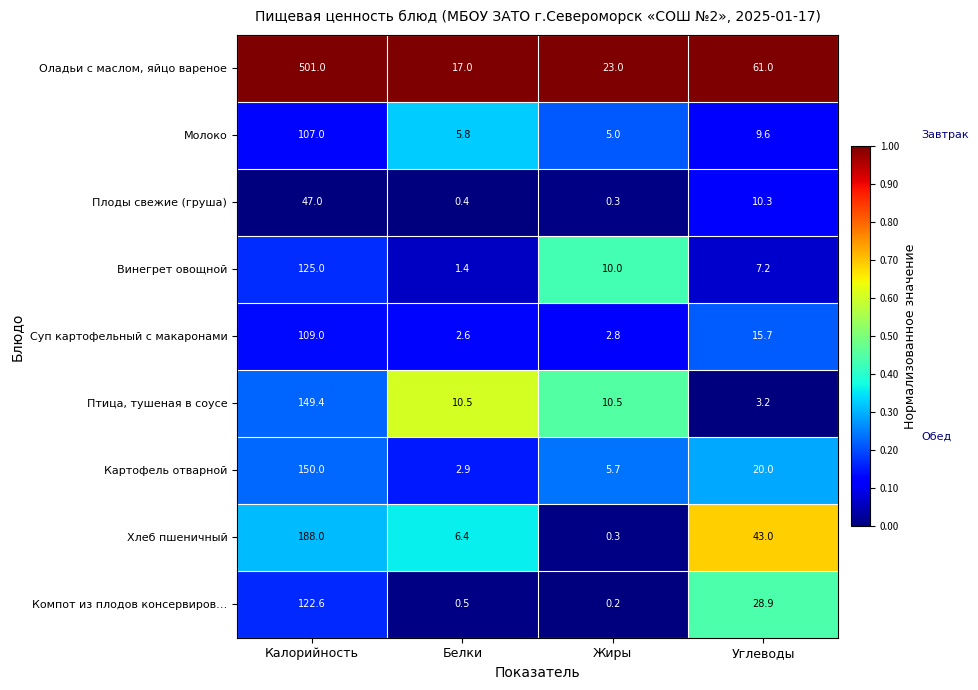

At Углеводы, list the series in order from largest to smallest.

Оладьи с маслом, яйцо вареное, Хлеб пшеничный, Компот из плодов консервиров…, Картофель отварной, Суп картофельный с макаронами, Плоды свежие (груша), Молоко, Винегрет овощной, Птица, тушеная в соусе